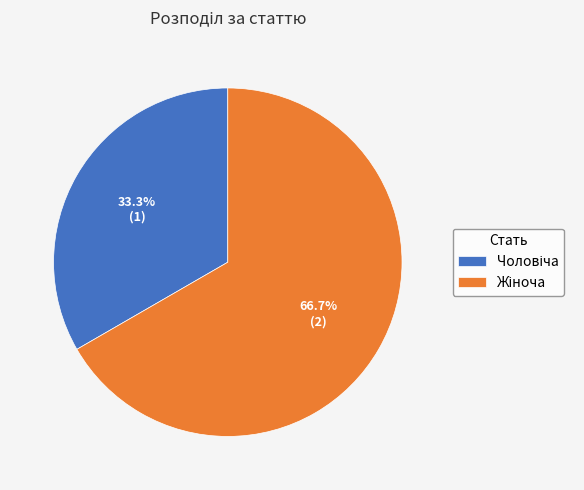

Does any single category account for the majority?

Yes